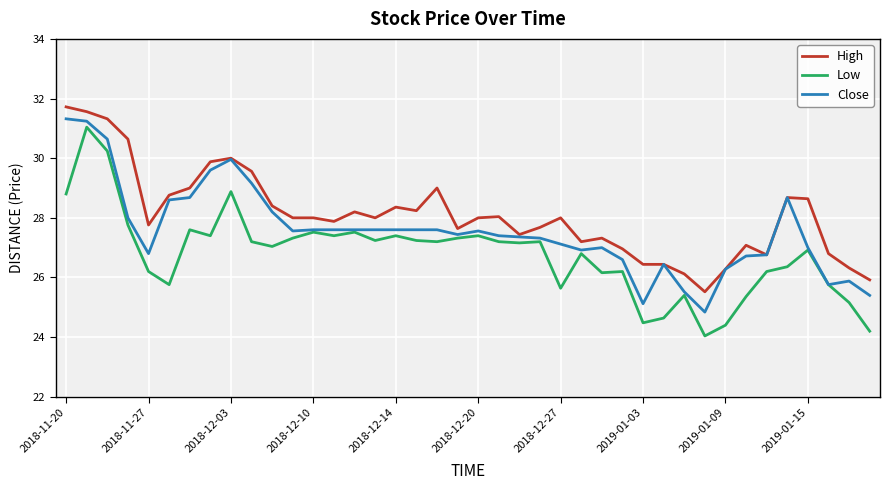

True or false: Low and High intersect in this chart.

False